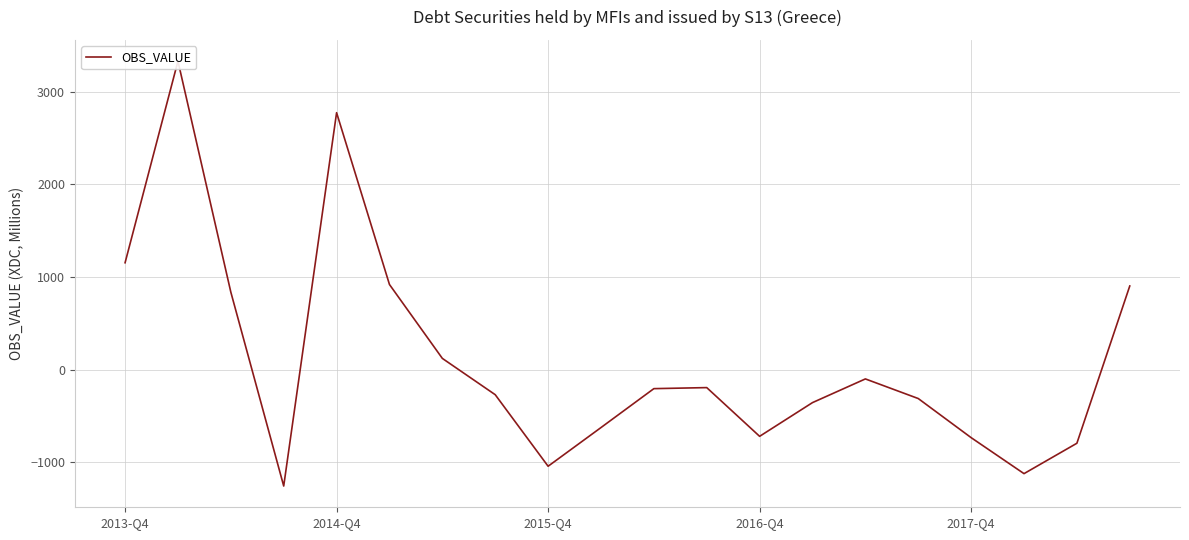

True or false: the data shows 120.5 at 6.

True